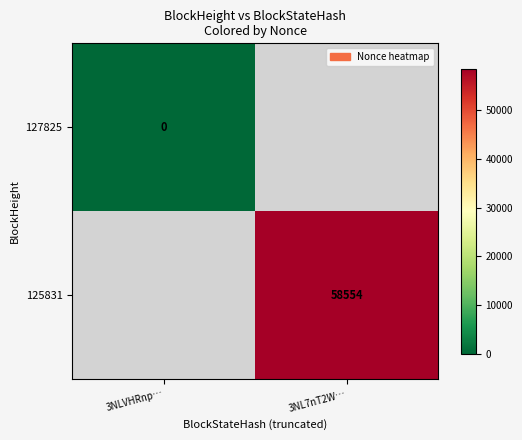

Is it true that 125831 equals 16898 at 3NL7nT2W…?

False